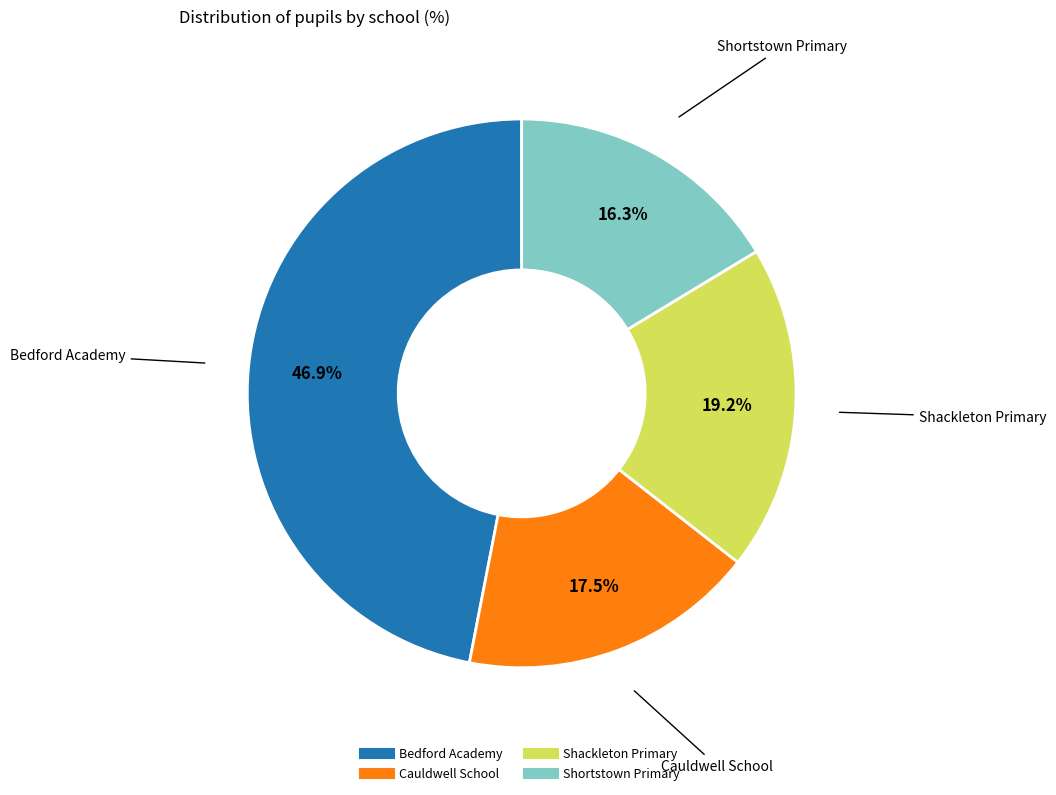

Do Shackleton Primary and Bedford Academy together represent more than half of the pie?

Yes